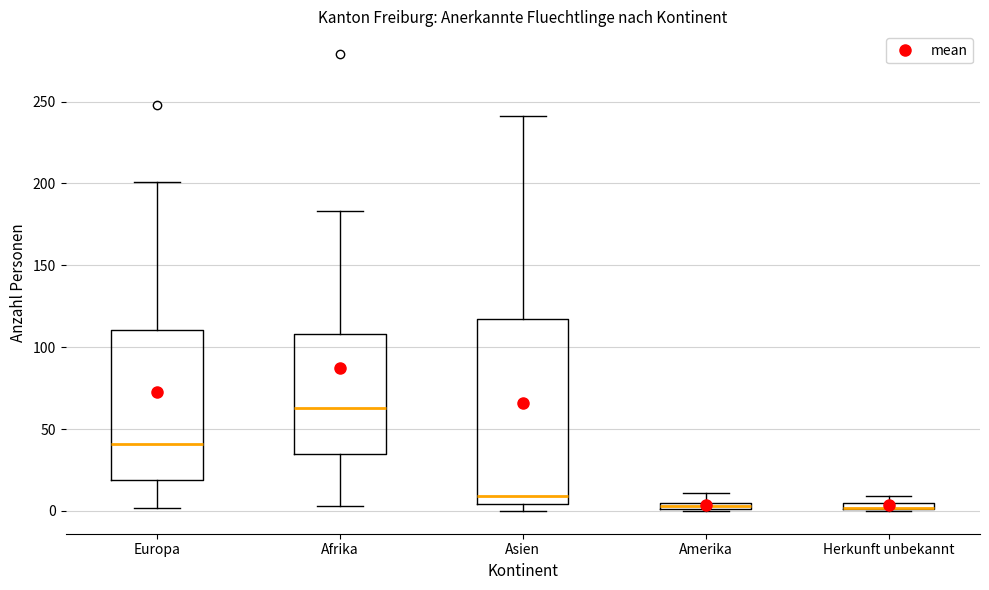

Where does the upper whisker of the box for Afrika end on the y-axis? The values are not printed on the chart, so give them approximately, as read against the axis.

185